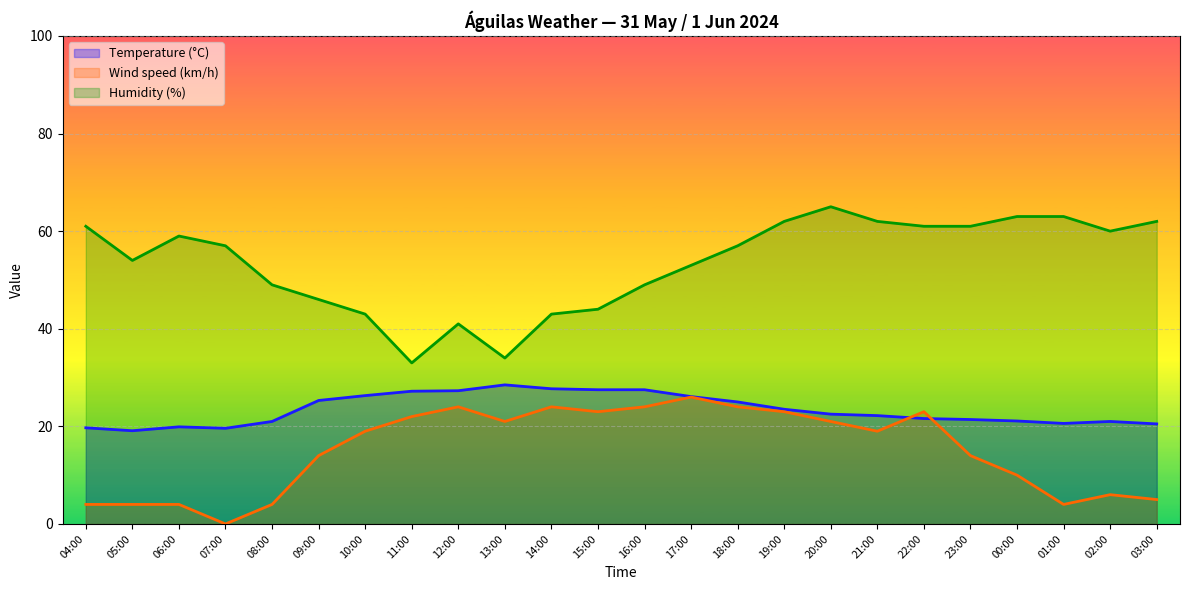

Where is the first local maximum for Wind speed (km/h)?

12:00